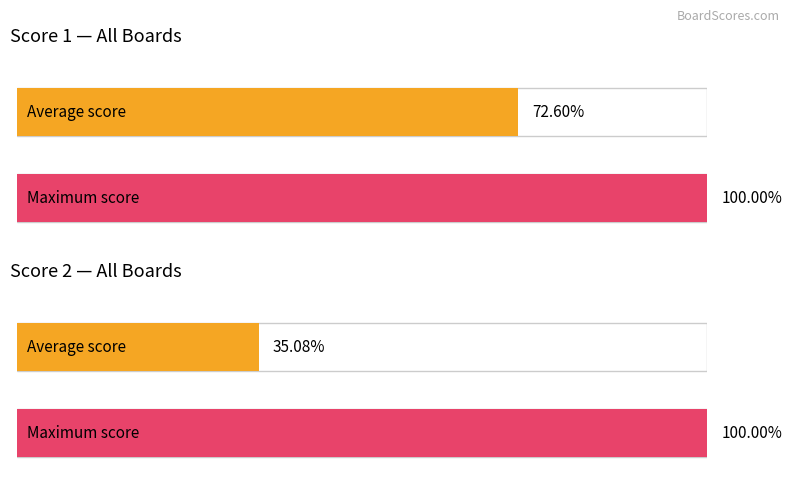

Is the value of Score 2 at 4 greater than the value of Score 1 at 20?

Yes